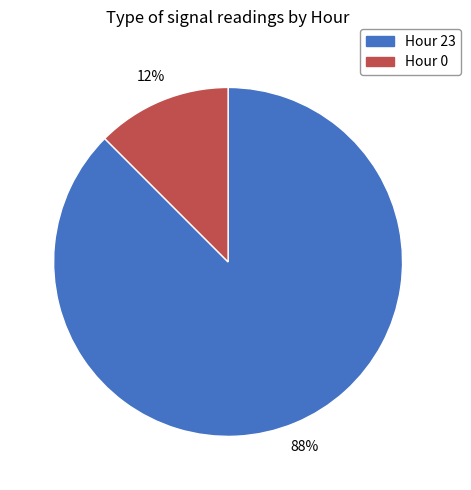

Rank the categories by value from highest to lowest.

Hour 23, Hour 0